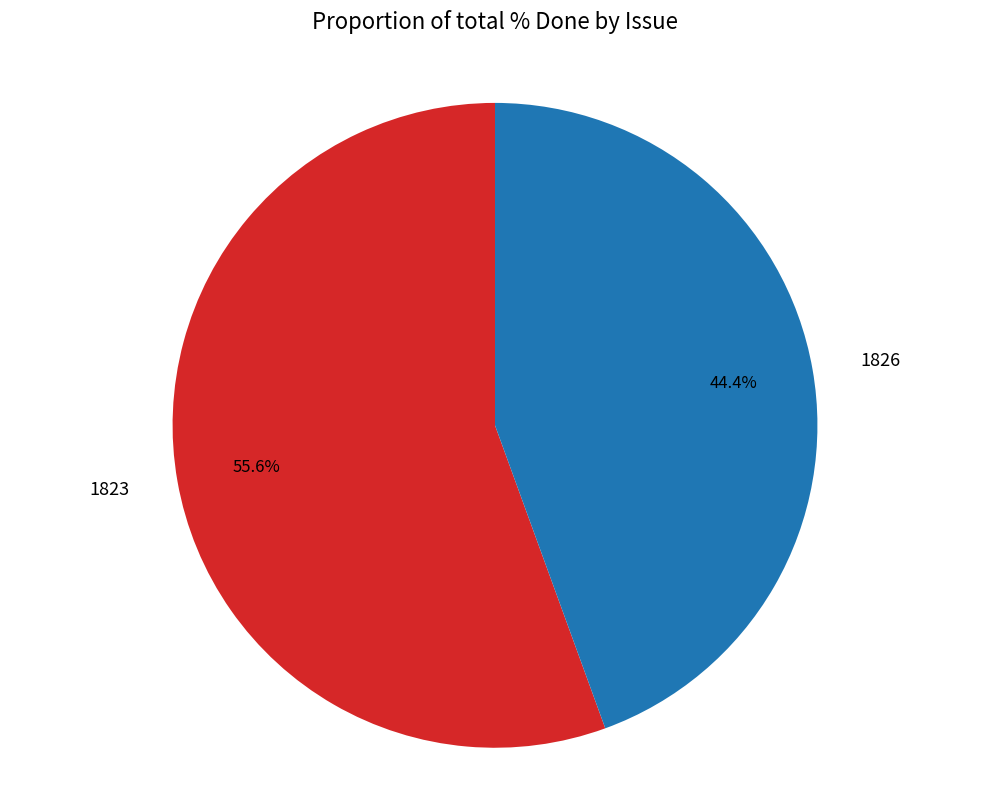

What is the largest slice in the pie chart?

1823